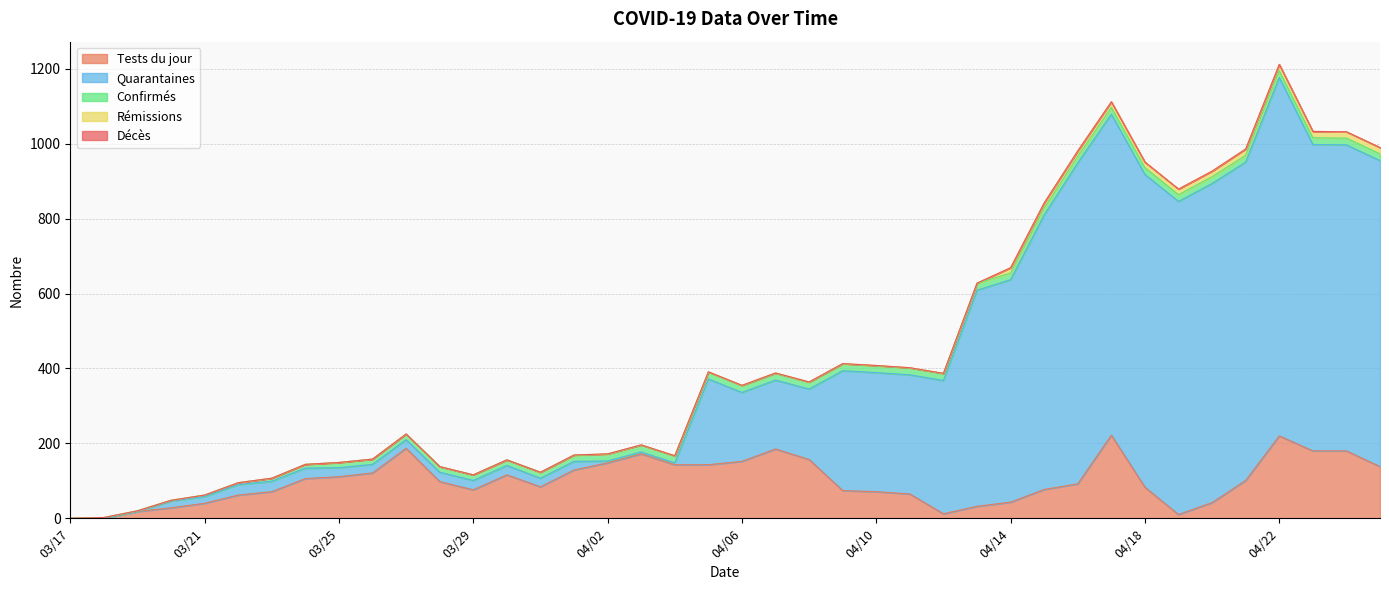

What is the highest value of the nb_confirmes series?

18